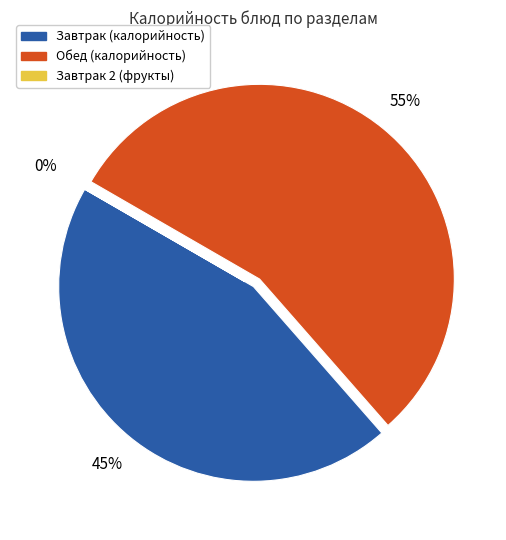

Does any single category account for the majority?

Yes